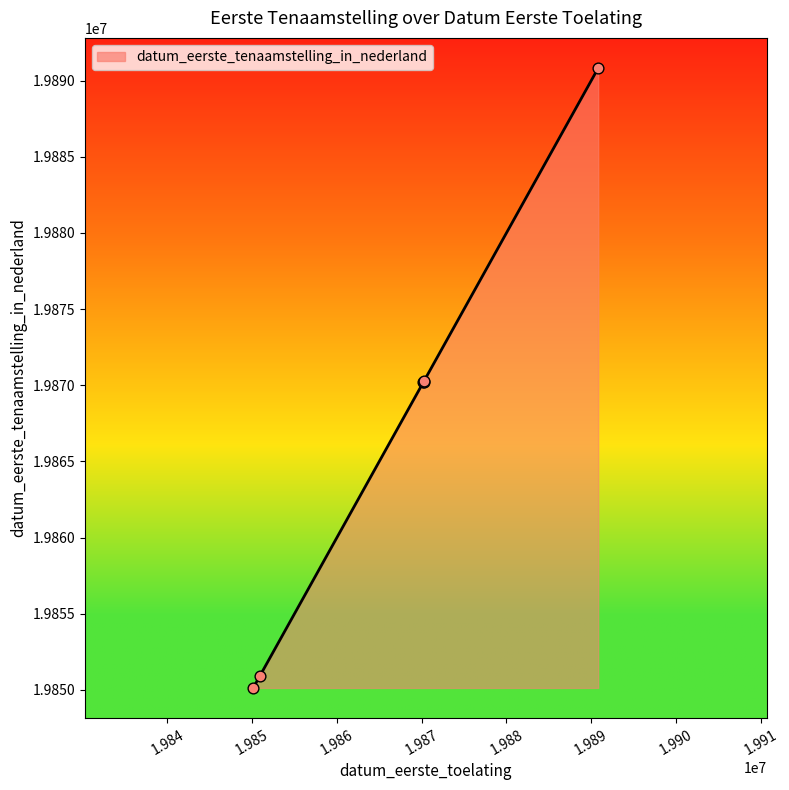

What is the sum of all values?

119202596